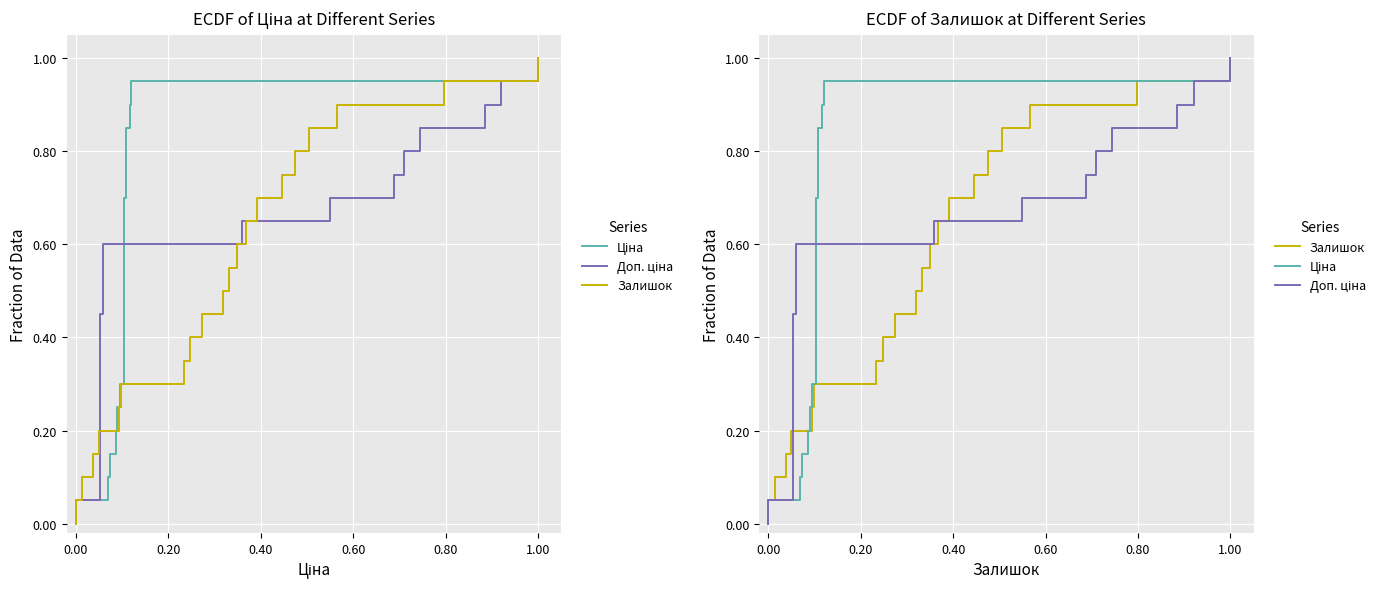

True or false: Залишок has more than 2 interior local peaks.

False